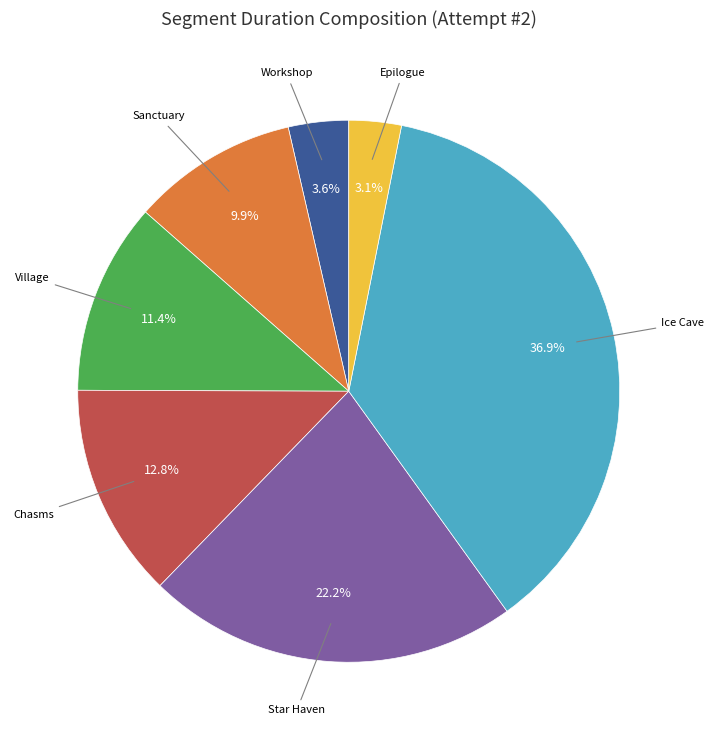

What is the largest slice in the pie chart?

Ice Cave